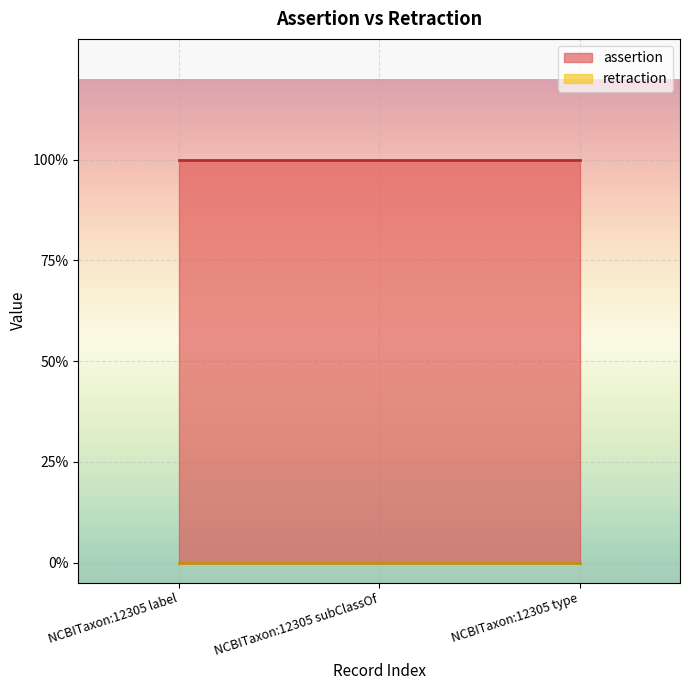

Reading left to right, what are all the values shown in this chart?

assertion: 1	1	1
retraction: 0	0	0